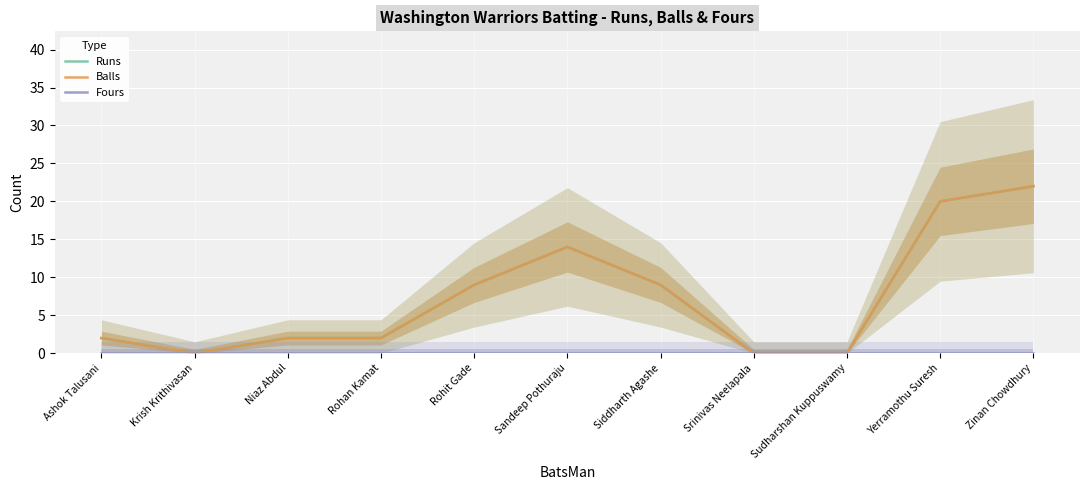

Which category has the highest value in the Balls series?

Zinan Chowdhury